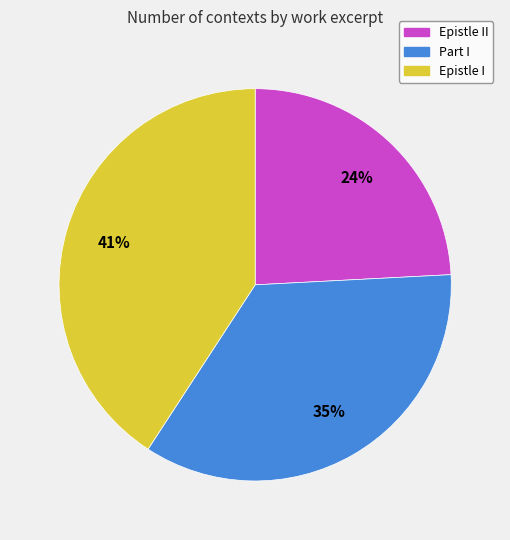

To the nearest percent, what is the difference between the largest and smallest slice percentages?

17%